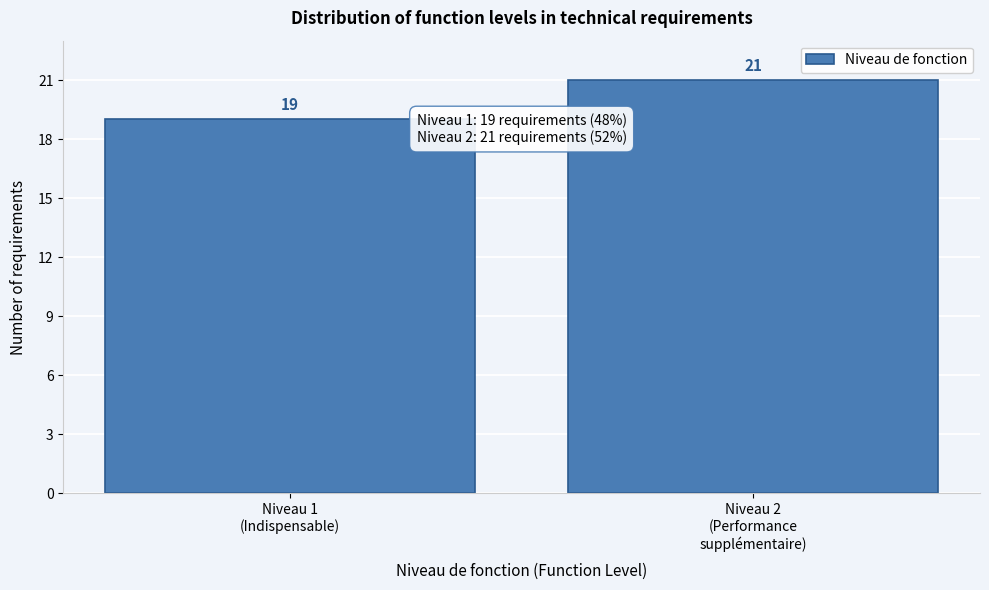

Reading left to right, list all the values displayed in this chart.

19	21